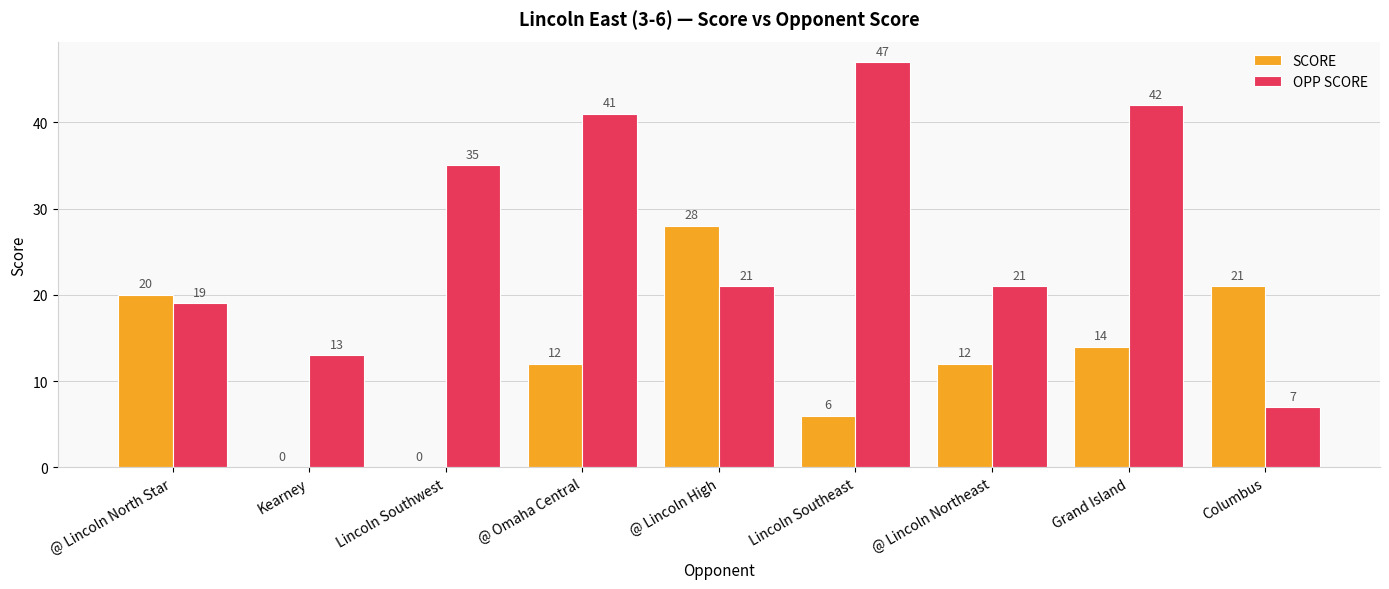

Count the number of categories in the chart.

9